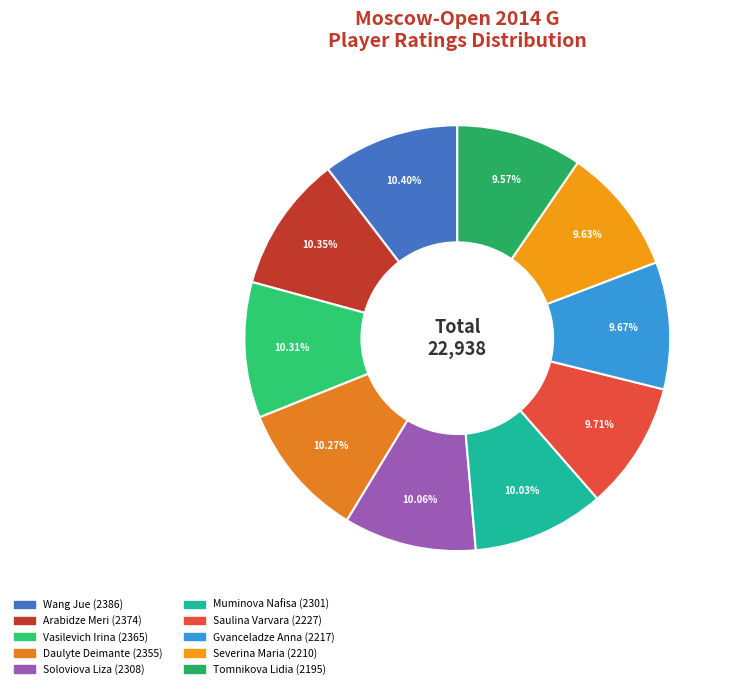

How many slices are in this pie chart?

10